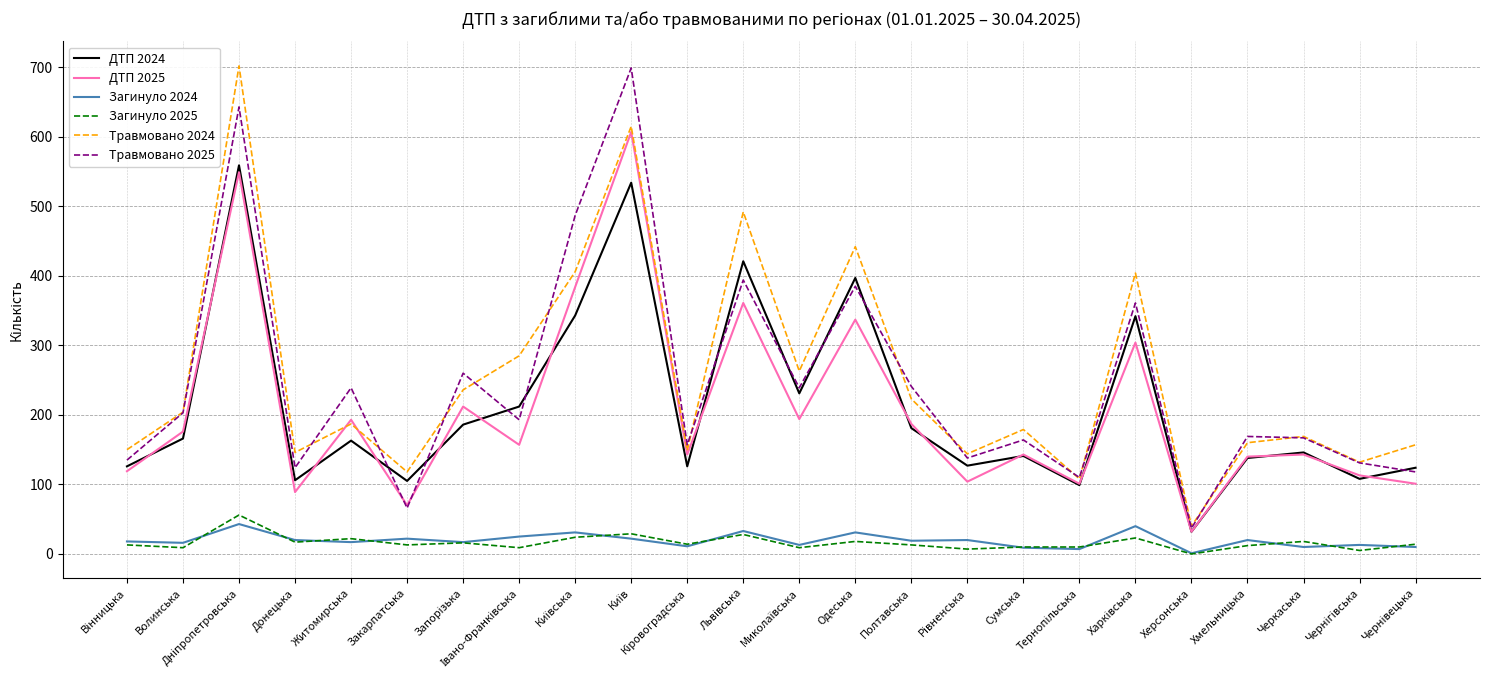

What are all the series names shown in the legend?

ДТП 2024, ДТП 2025, Загинуло 2024, Загинуло 2025, Травмовано 2024, Травмовано 2025